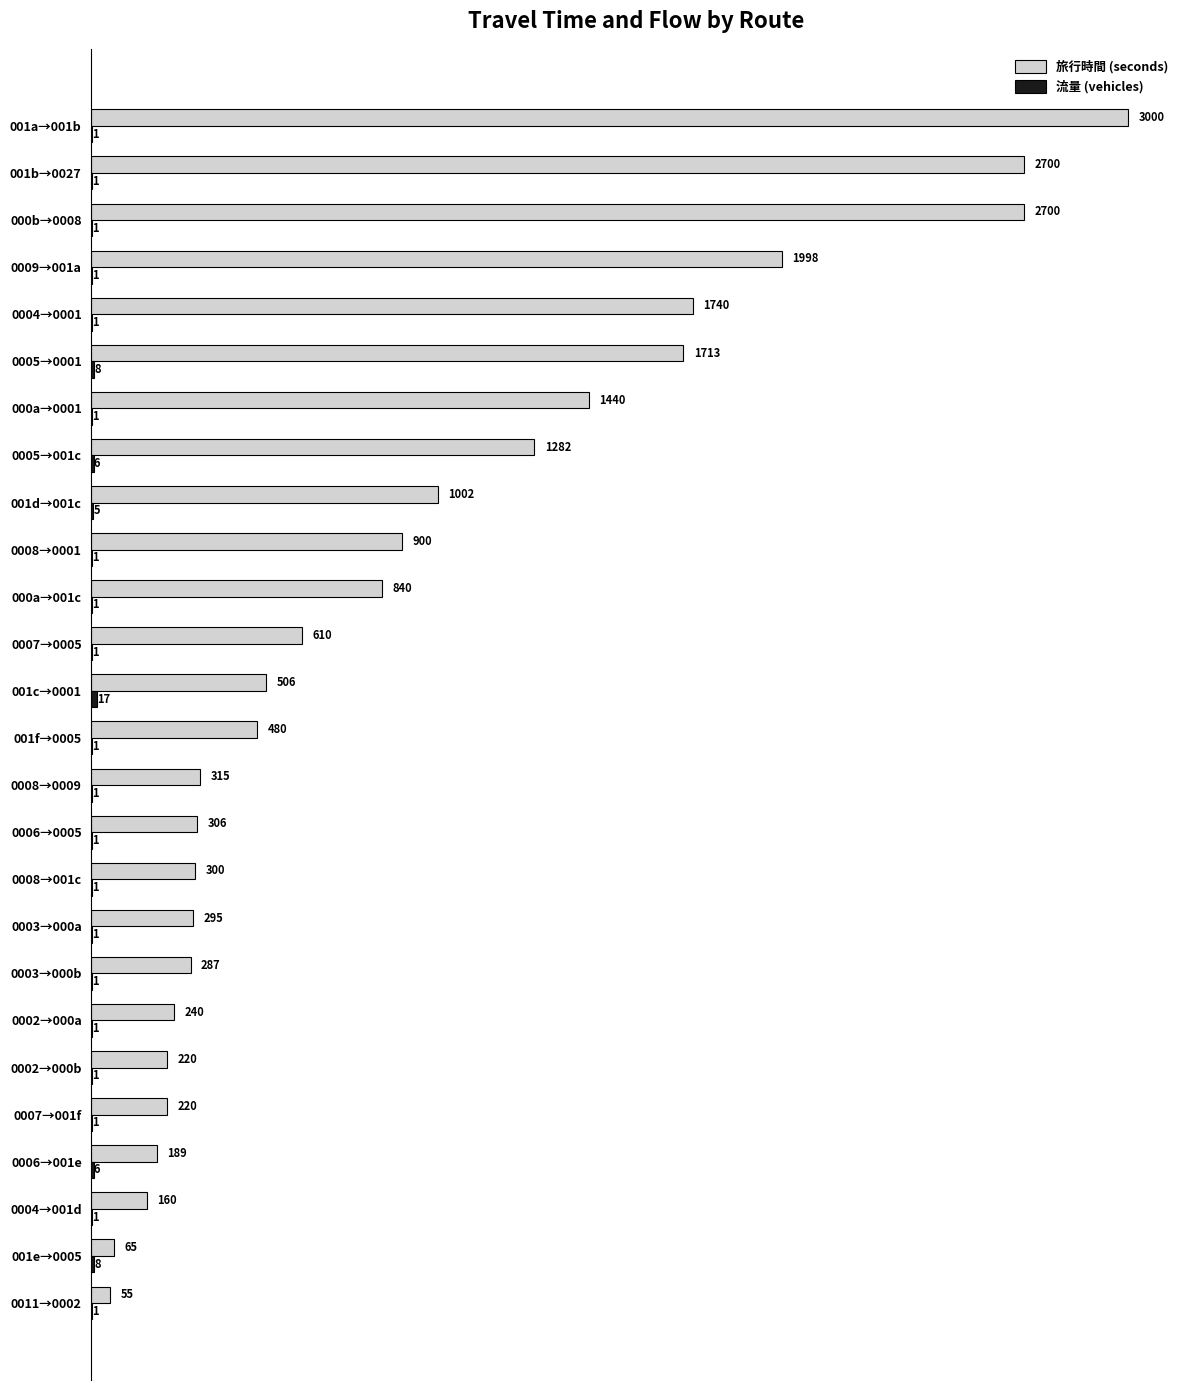

Which series has the largest range (max minus min)?

旅行時間 (seconds)